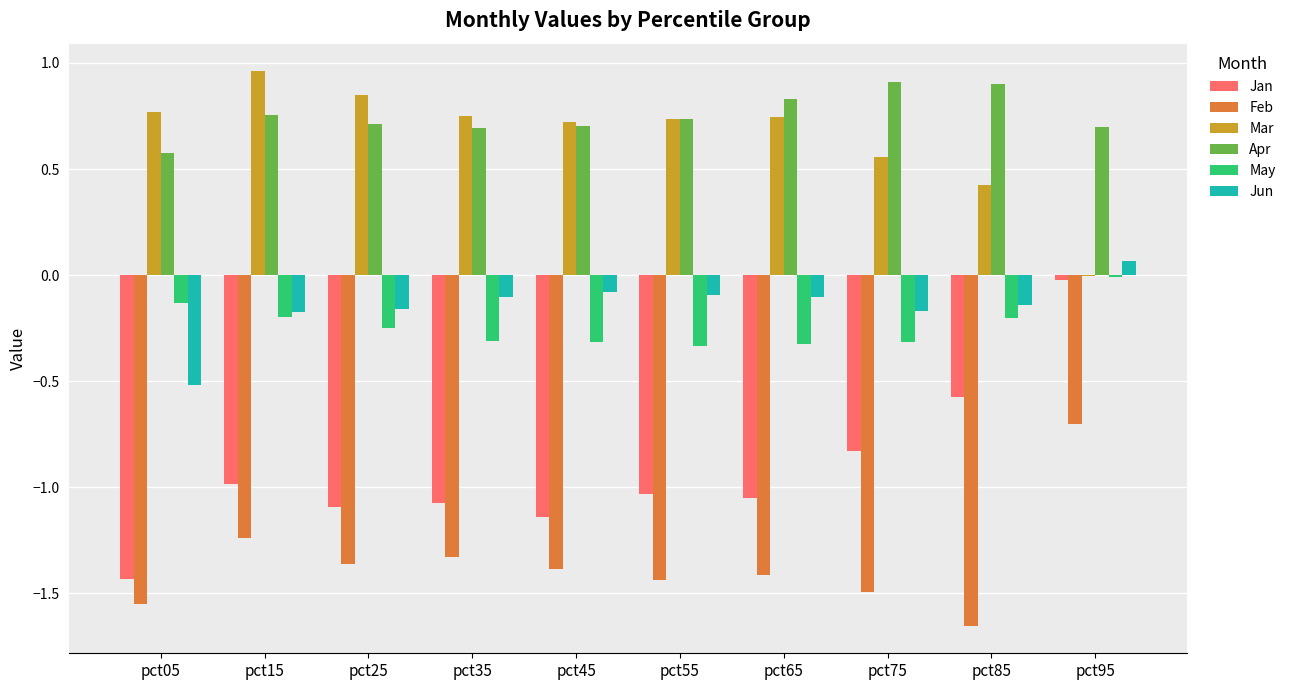

At which category is the sum across all series the highest?

pct95